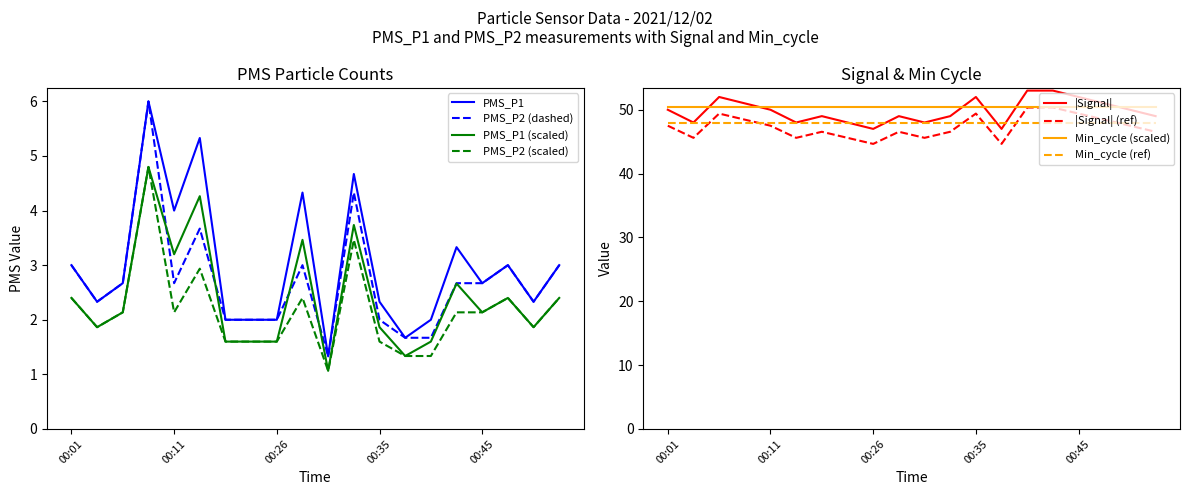

What is the sum of all PMS_P1 values?

60.0